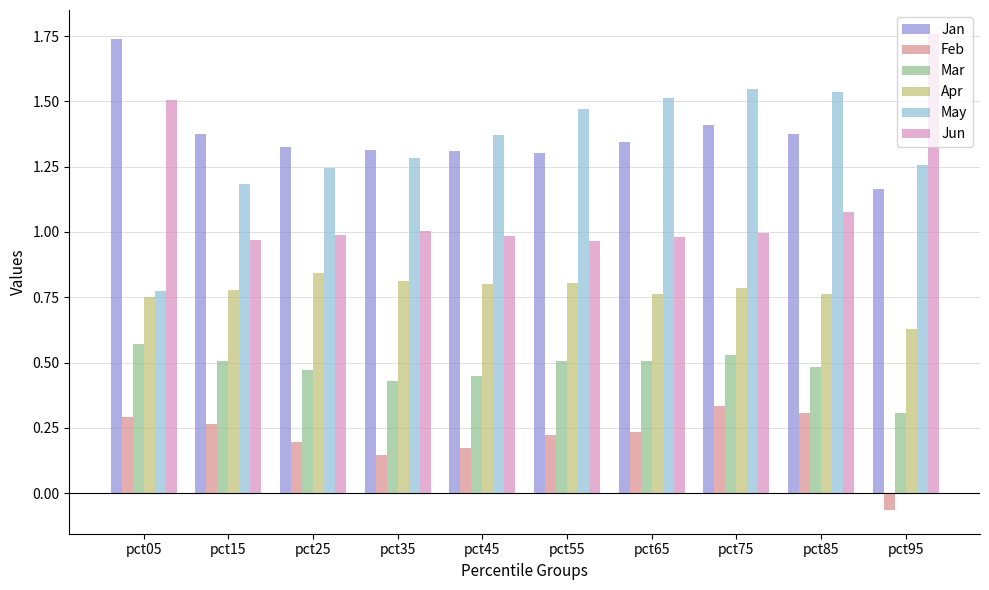

Which series has the largest total across all categories?

Jan